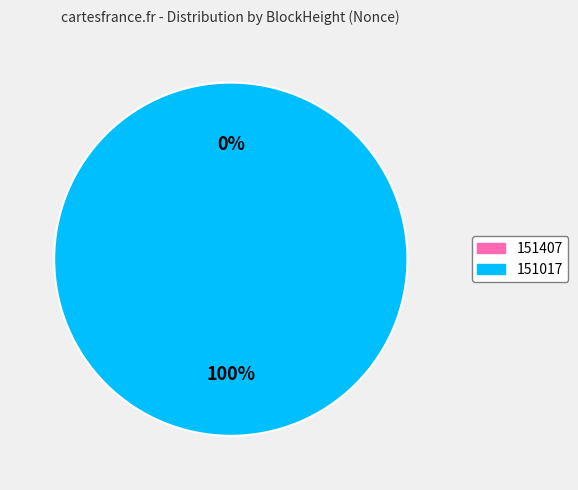

How many slices are in this pie chart?

2